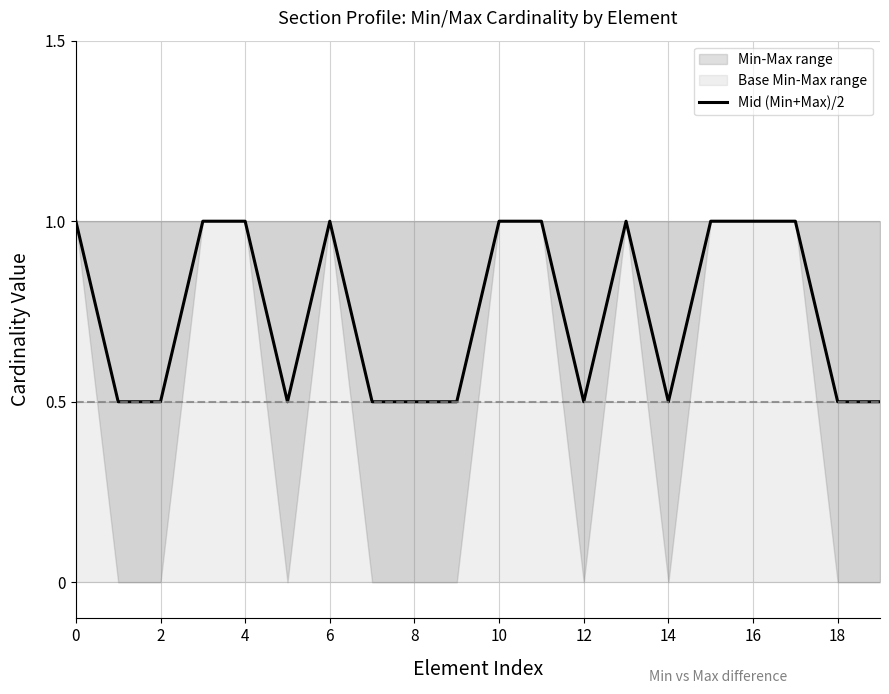

Is it true that Mid (Min+Max)/2 equals 1.0 at 0?

True